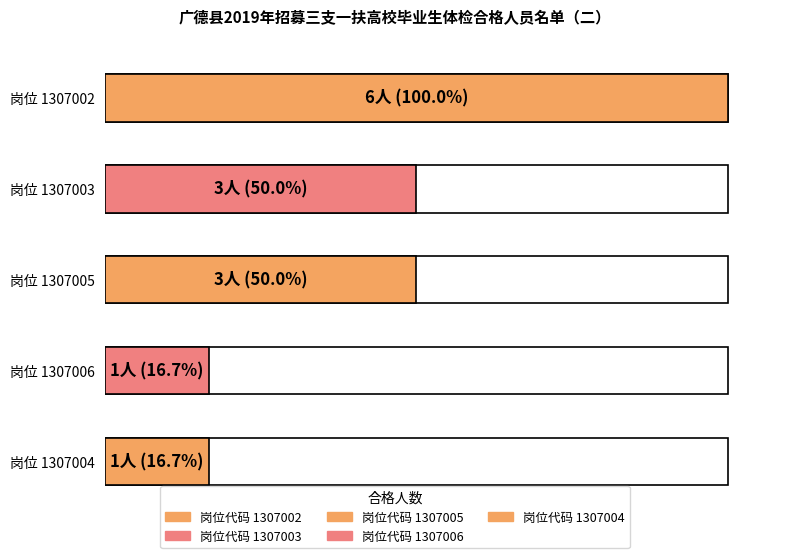

What is the label of the 1st bar from the left?

1307002